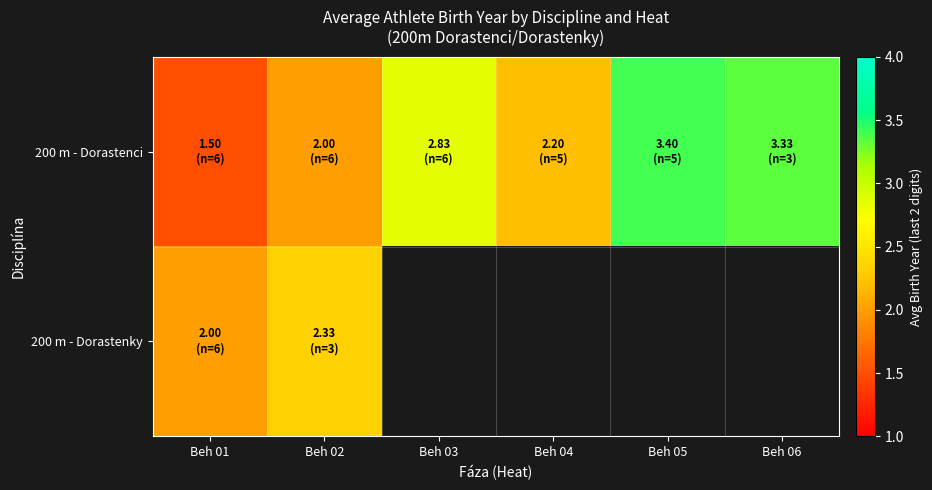

Rank the series by their maximum value, from highest to lowest.

200 m - Dorastenci, 200 m - Dorastenky